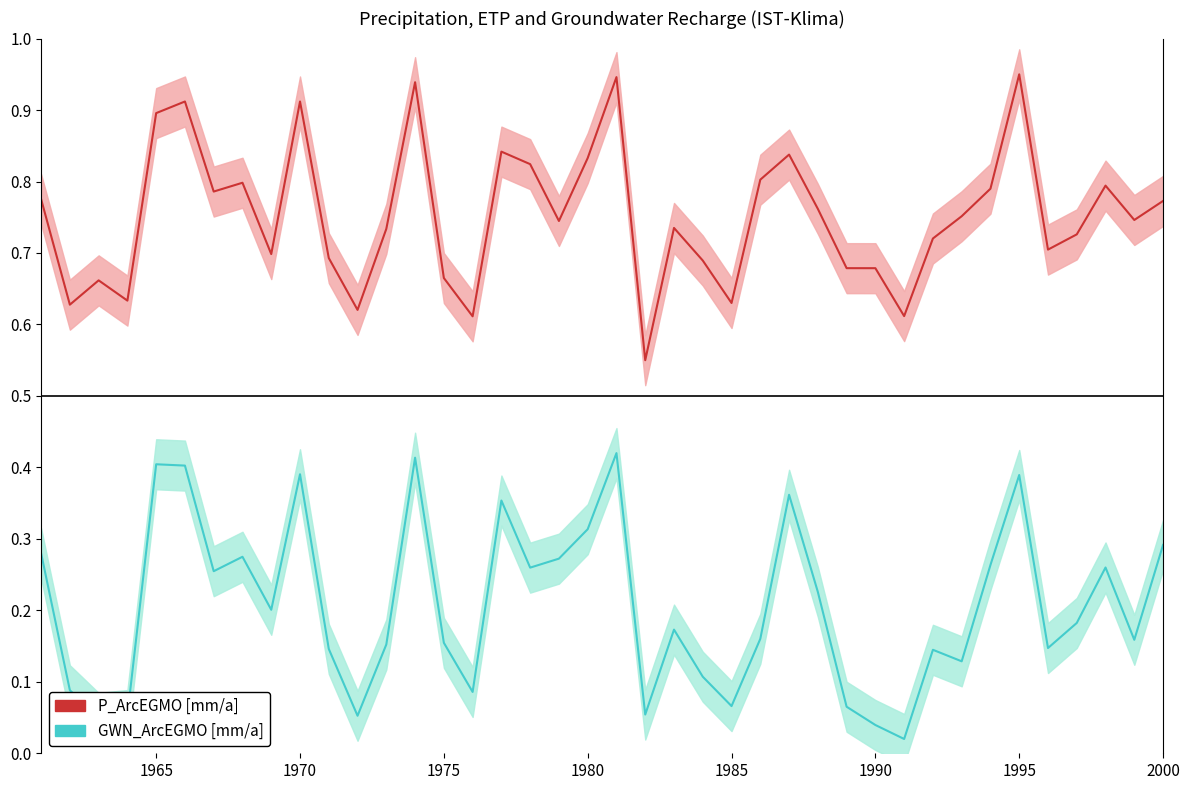

True or false: GWN_ArcEGMO [mm/a] and P_ArcEGMO [mm/a] cross at least once.

False